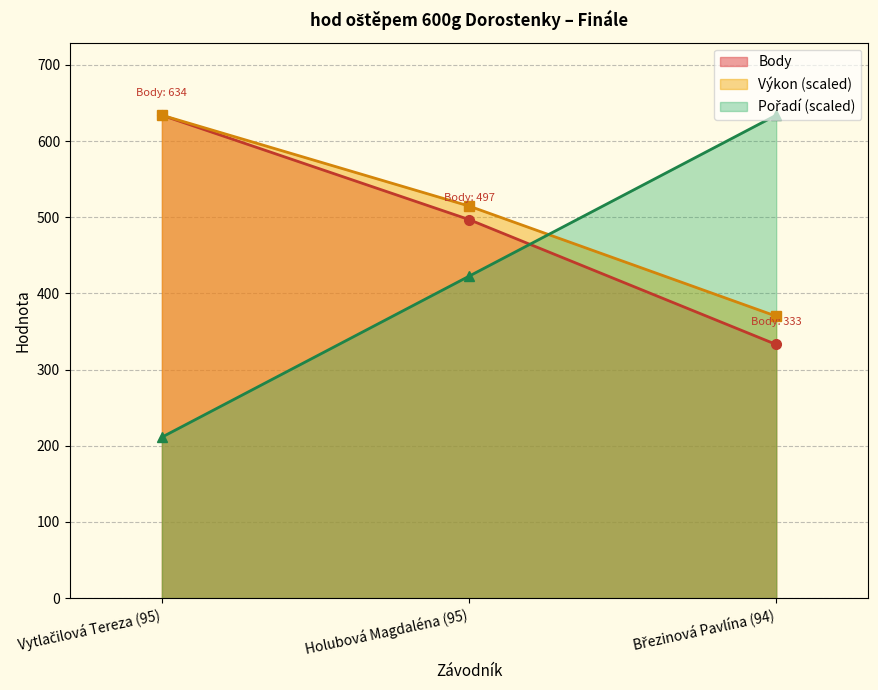

At which label does Výkon first exceed 514?

Vytlačilová Tereza (95)